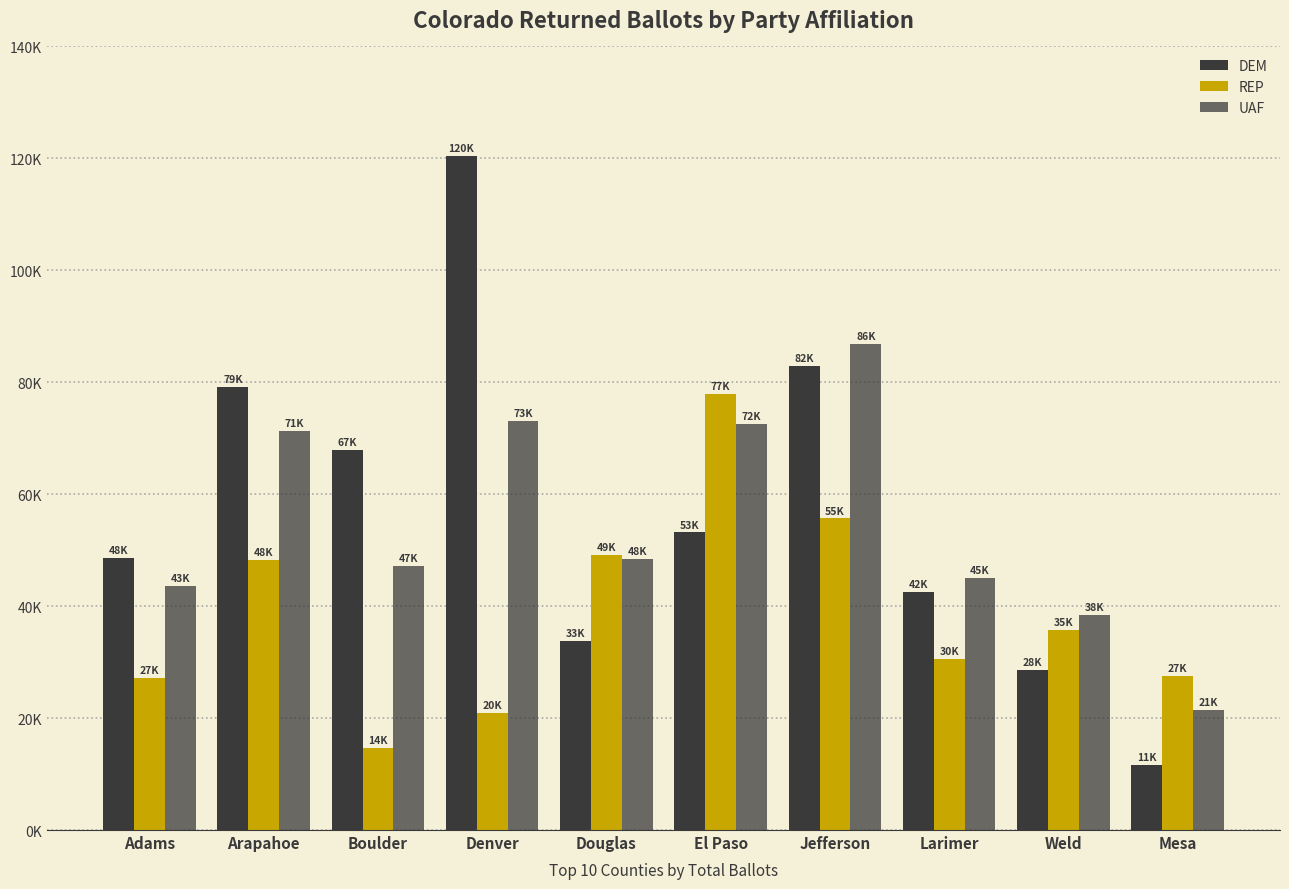

Reading left to right, list all the values displayed in this chart.

DEM: 48586	79207	67866	120422	33848	53174	82946	42581	28629	11585
REP: 27109	48223	14624	20957	49170	77883	55662	30609	35714	27596
UAF: 43575	71363	47139	73051	48435	72543	86790	45030	38432	21468